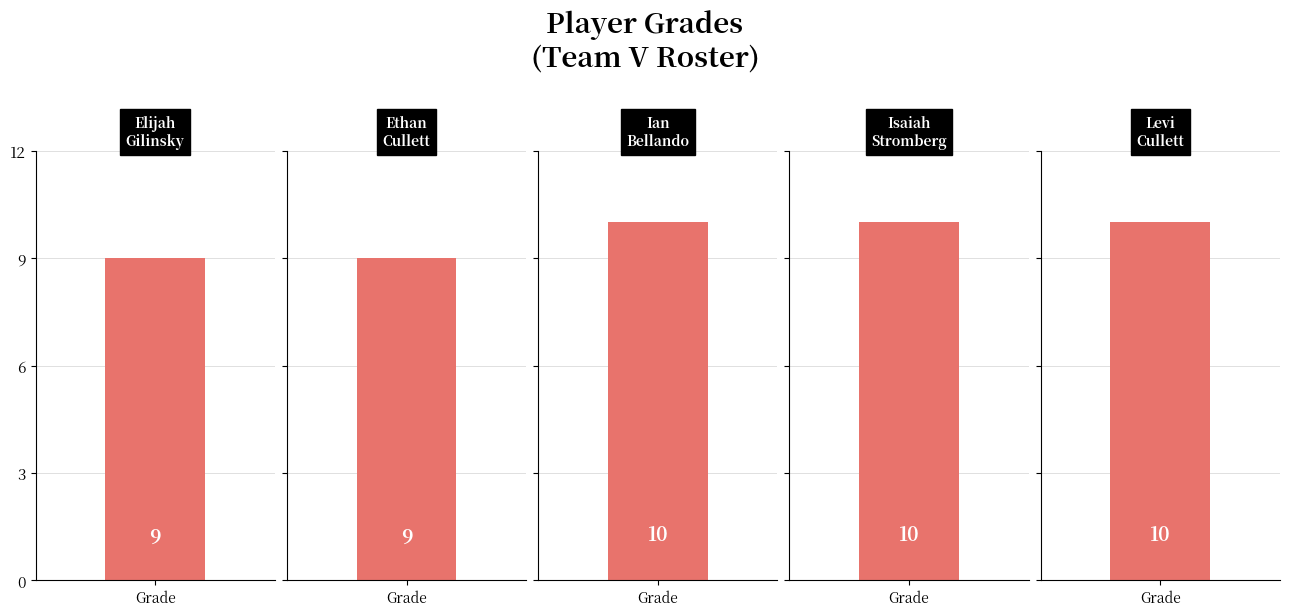

Rank the categories by value from highest to lowest.

Ian Bellando, Isaiah Stromberg, Levi Cullett, Elijah Gilinsky, Ethan Cullett